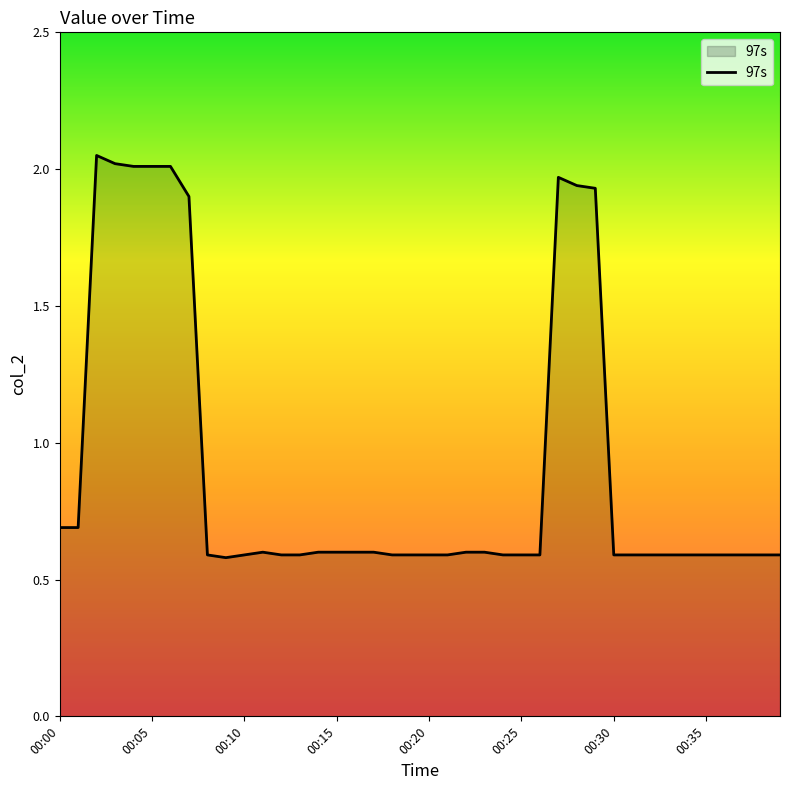

What is the smallest value displayed?

0.6